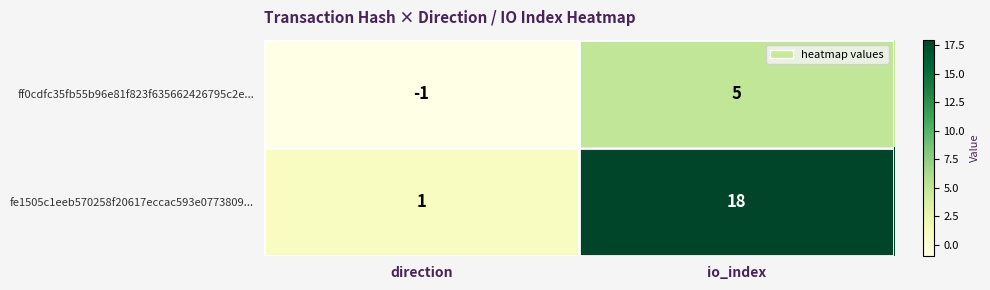

The value of ff0cdfc35fb55b96e81f823f635662426795c2e... at direction is -1. True or false?

True